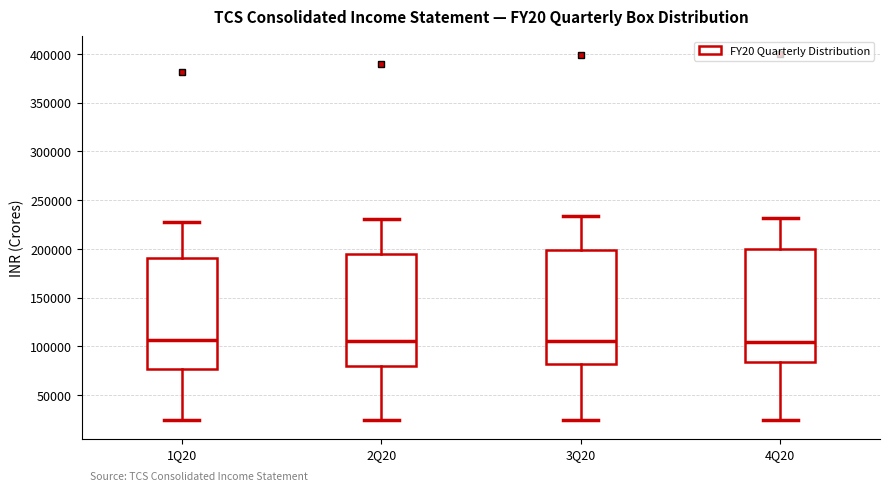

Reading left to right, read every box against the y-axis: the position of its median line, the range the box covers, and the ends of its whiskers. The values are not printed on the chart, so give them approximately, as read against the axis.

1Q20: median 105000, box 75000 to 190000, whiskers 25000 to 225000
2Q20: median 105000, box 80000 to 195000, whiskers 25000 to 230000
3Q20: median 105000, box 80000 to 200000, whiskers 25000 to 235000
4Q20: median 105000, box 85000 to 200000, whiskers 25000 to 230000